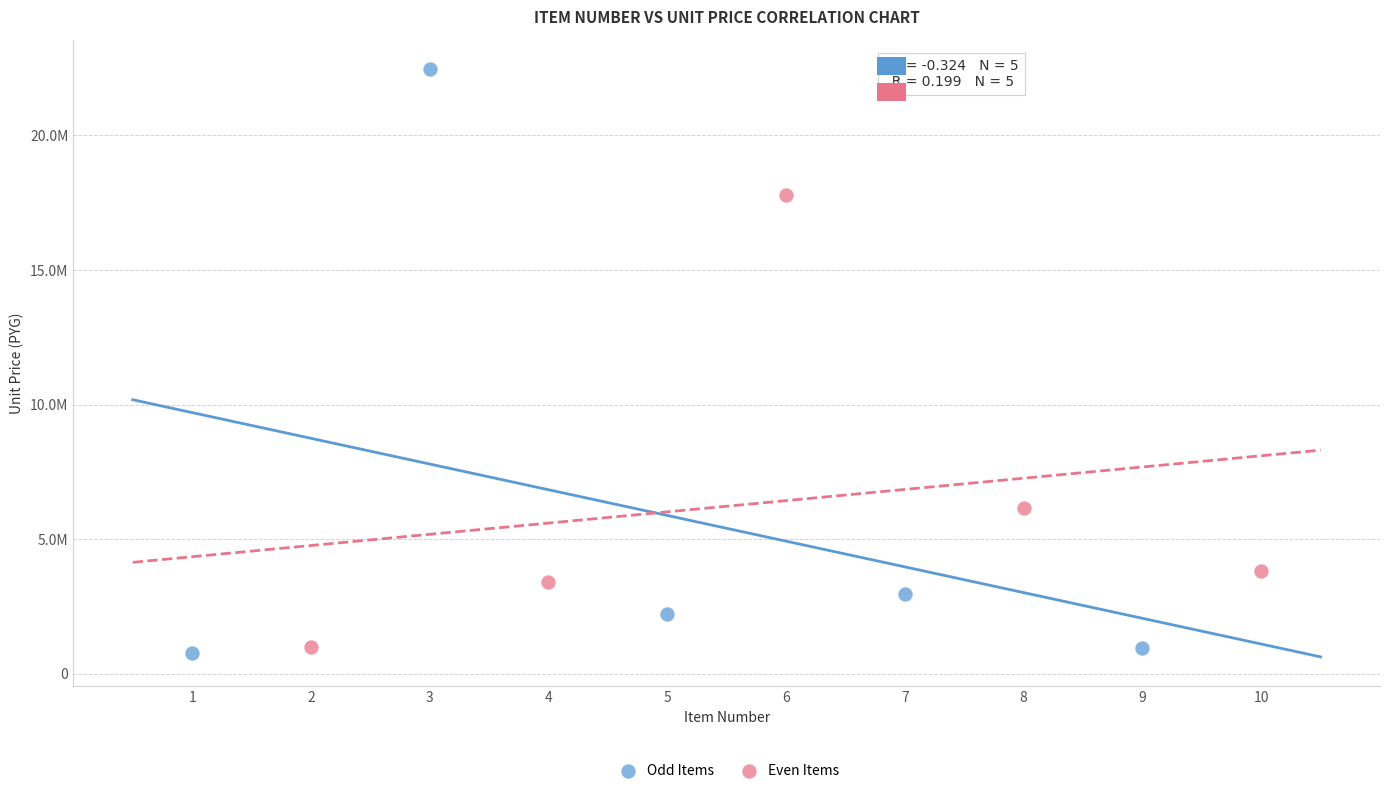

What are all the series names shown in the legend?

Odd Items, Even Items